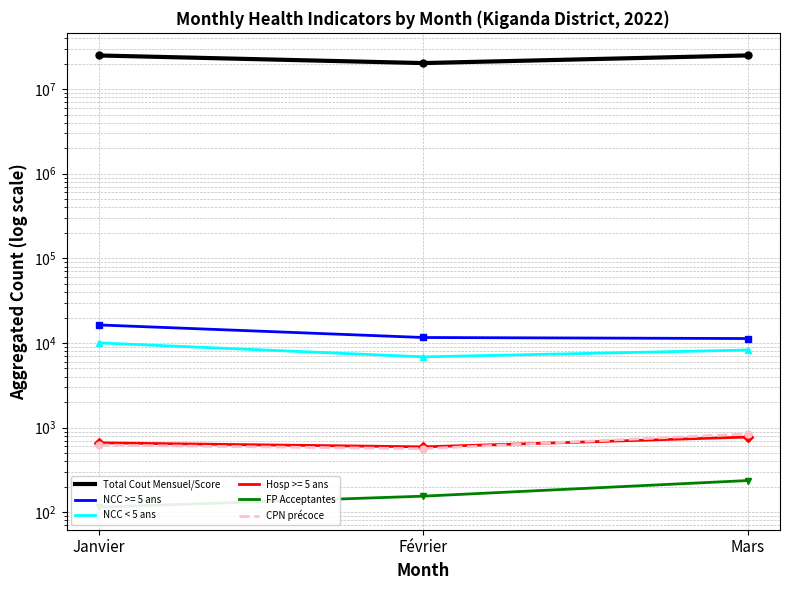

What is the difference between the highest and lowest values at Février?

20276829